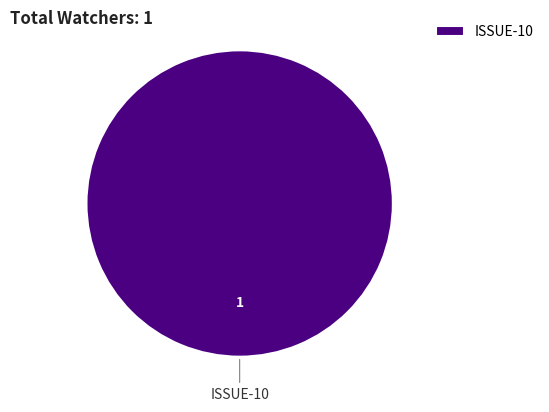

Does any single category account for the majority?

Yes